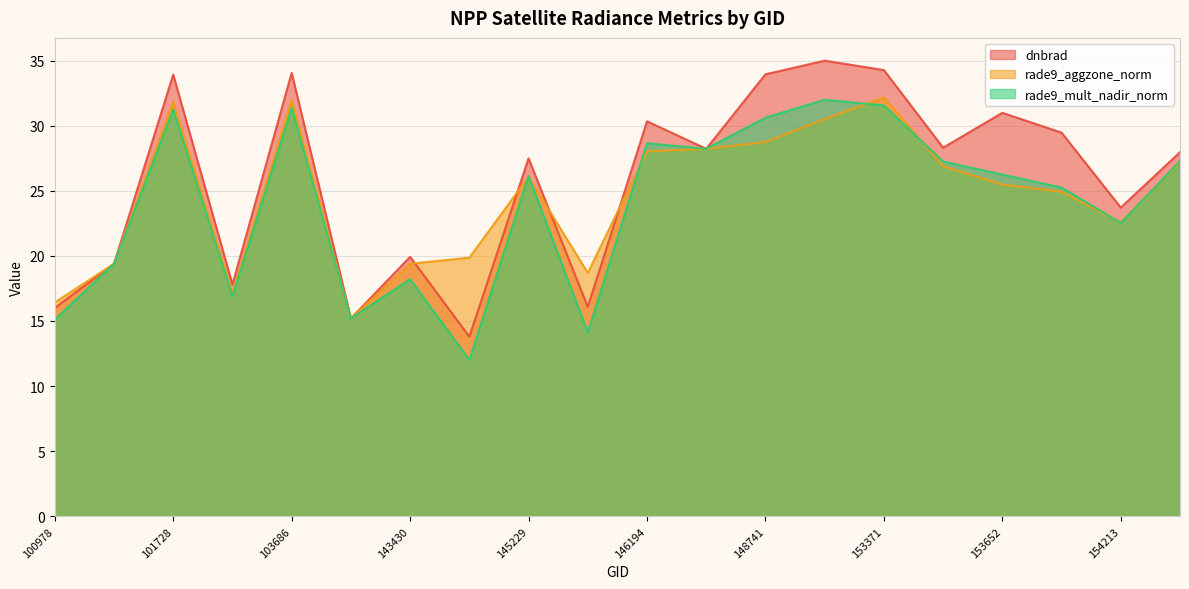

Between which two adjacent categories do rade9_mult_nadir_norm and dnbrad first intersect?

100978 and 101102